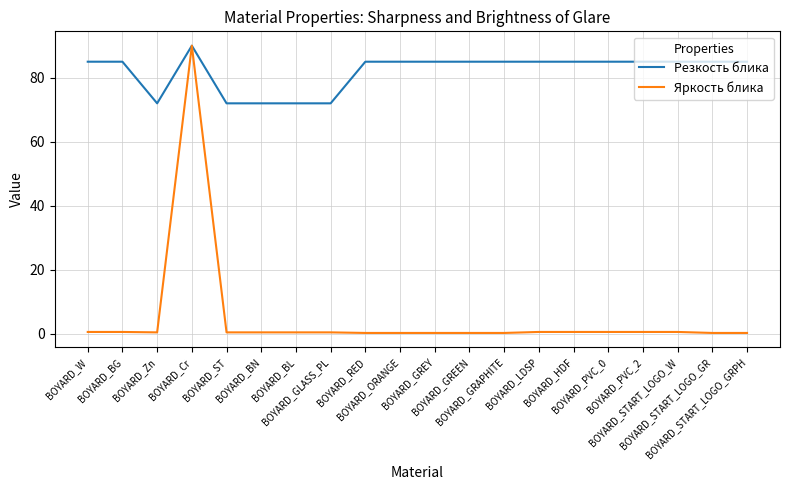

Which series has the largest range (max minus min)?

Яркость блика